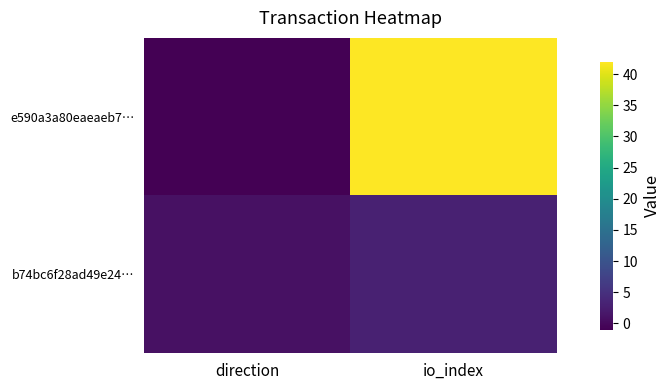

Which label corresponds to the largest value in the chart?

io_index